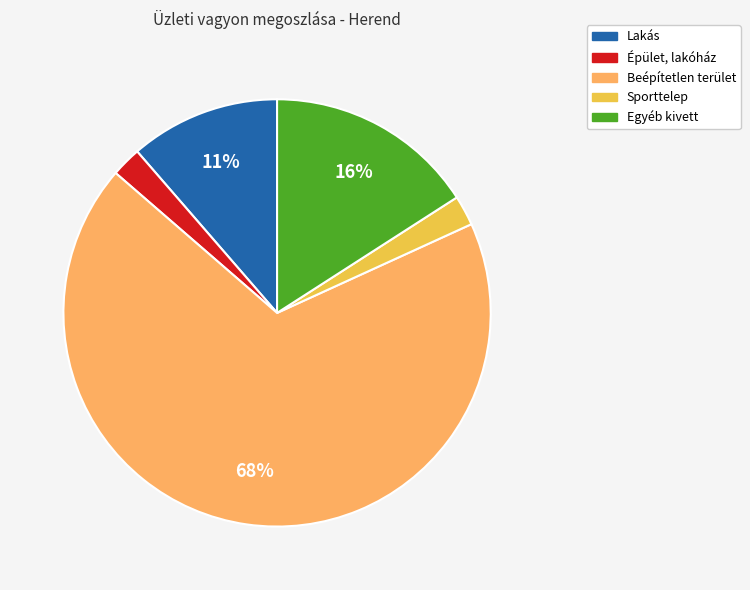

To the nearest percent, what is the average slice percentage?

20%